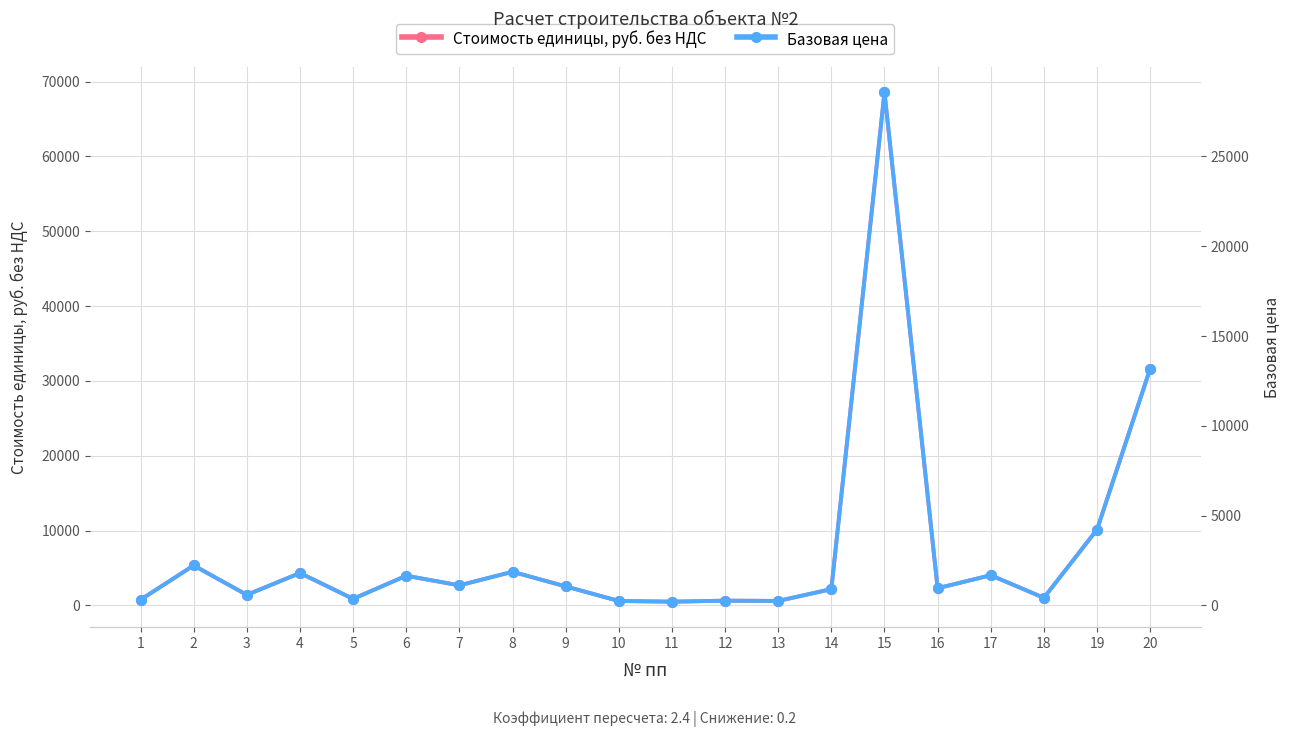

List the series in order of their overall mean, lowest first.

Базовая цена, Стоимость единицы, руб. без НДС